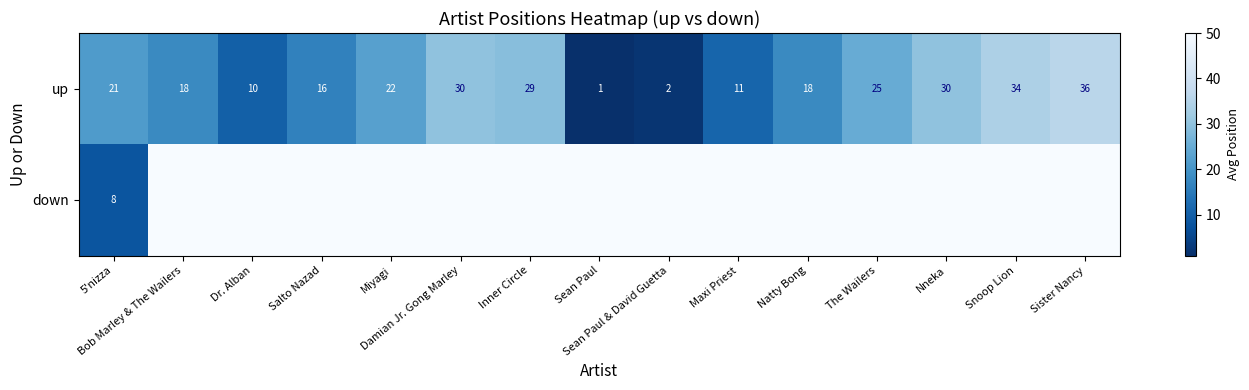

What is the maximum value for up?

36